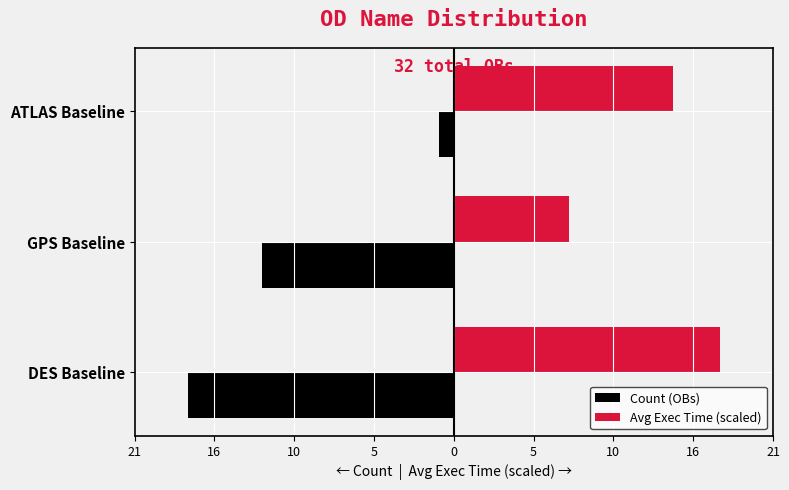

What are all the series names shown in the legend?

Count (OBs), Avg Exec Time (scaled)